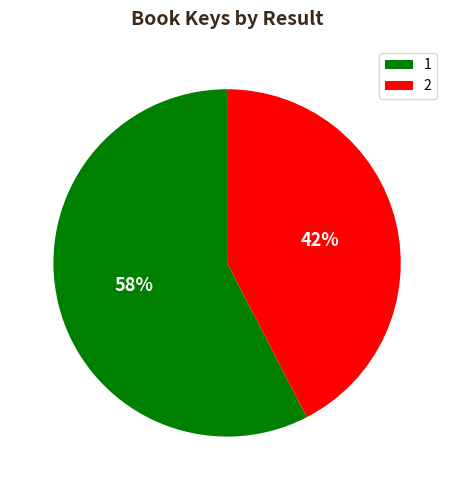

Combined, do 1 and 2 account for over 50%?

Yes